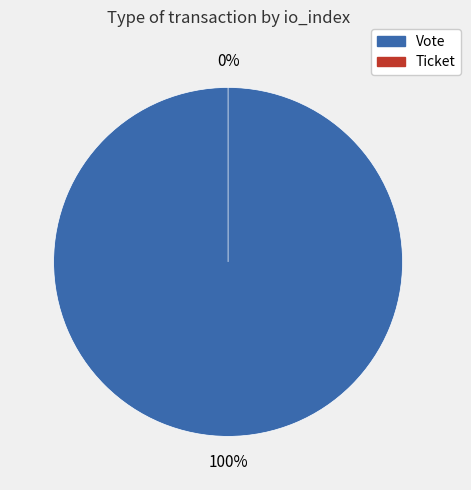

What percentage do Ticket and Vote together represent?

100.0%